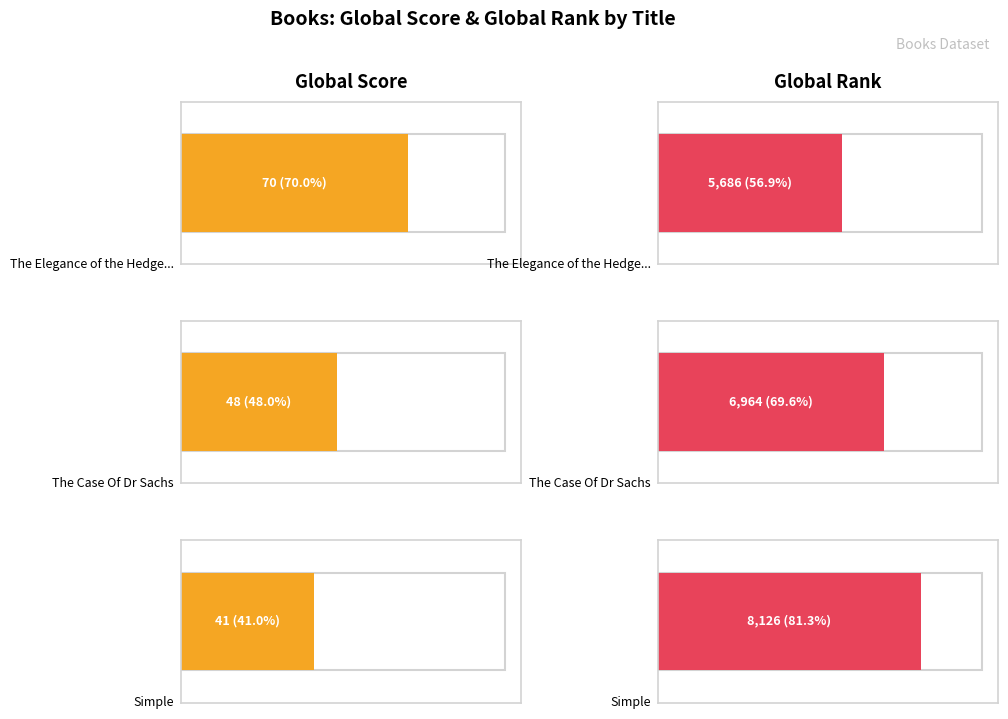

What is the minimum value for Global Score?

41